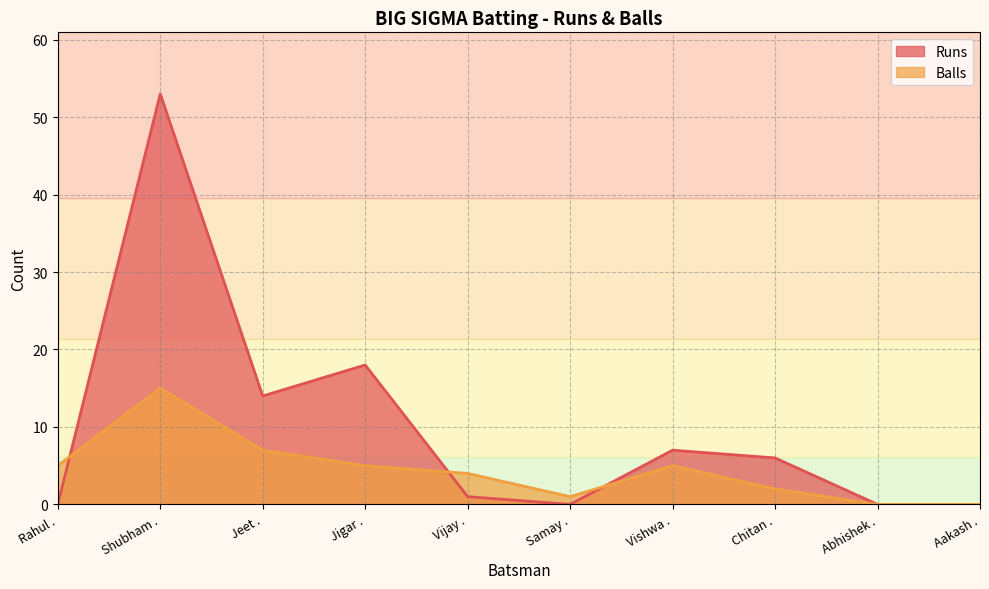

Does the chart display data point markers on the line(s)?

No